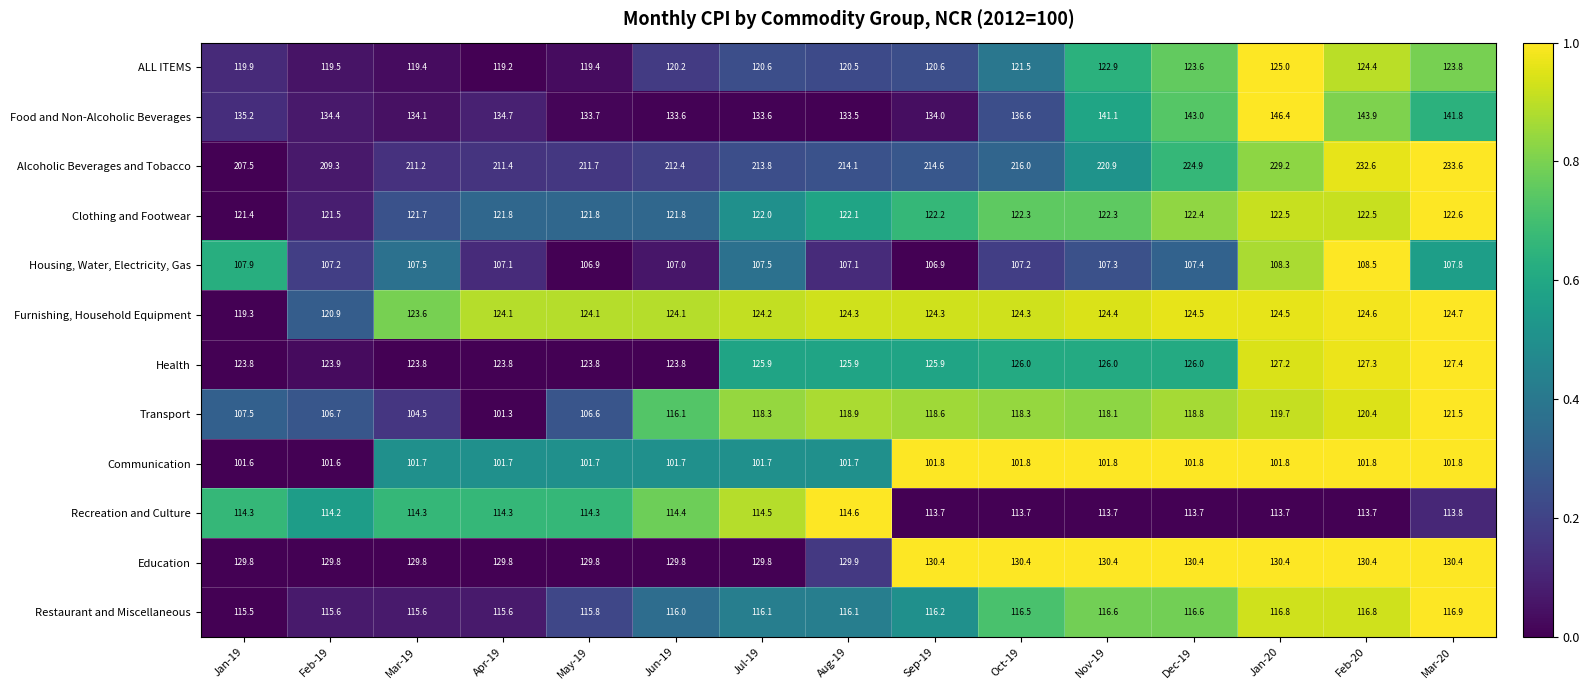

What is the difference between the Furnishing, Household Equipment values at Apr-19 and Mar-19?

0.5